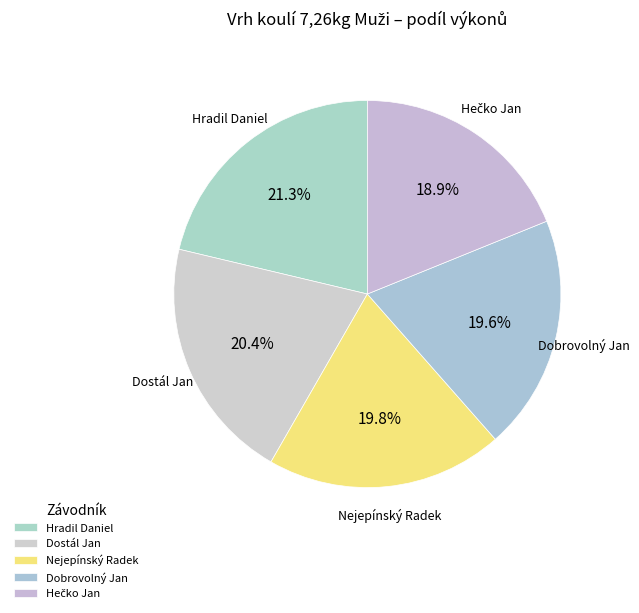

Does Hradil Daniel represent more than half of the total?

No